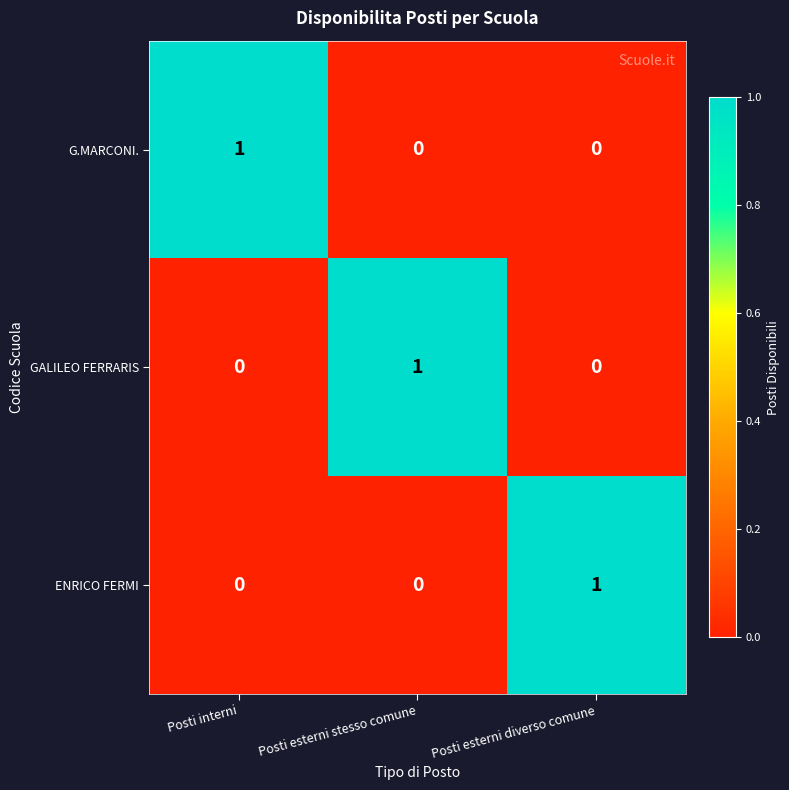

Is the value of GALILEO FERRARIS at Posti esterni stesso comune greater than the value of ENRICO FERMI at Posti esterni stesso comune?

Yes